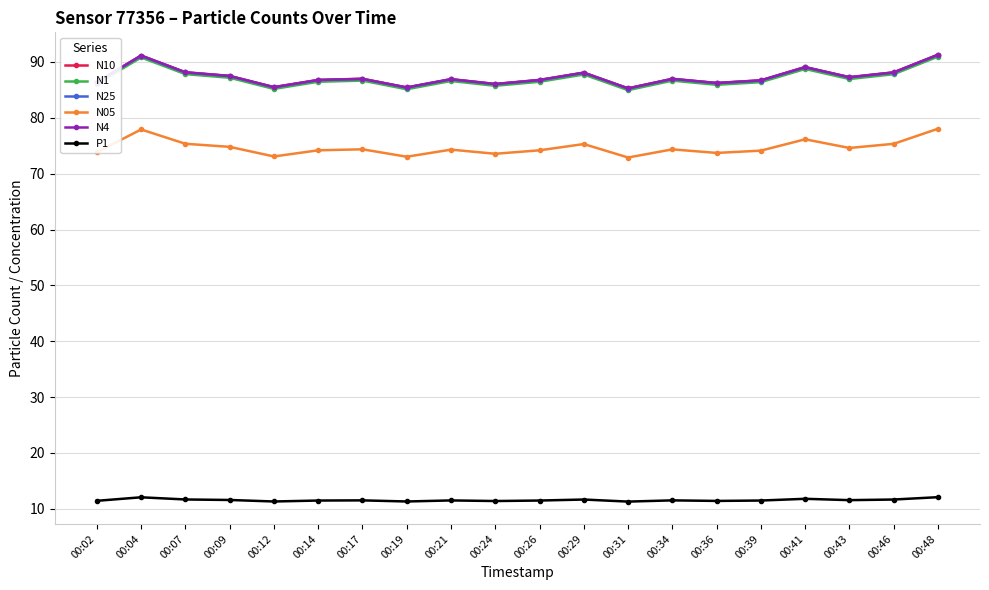

What are all the series names shown in the legend?

N10, N1, N25, N05, N4, P1